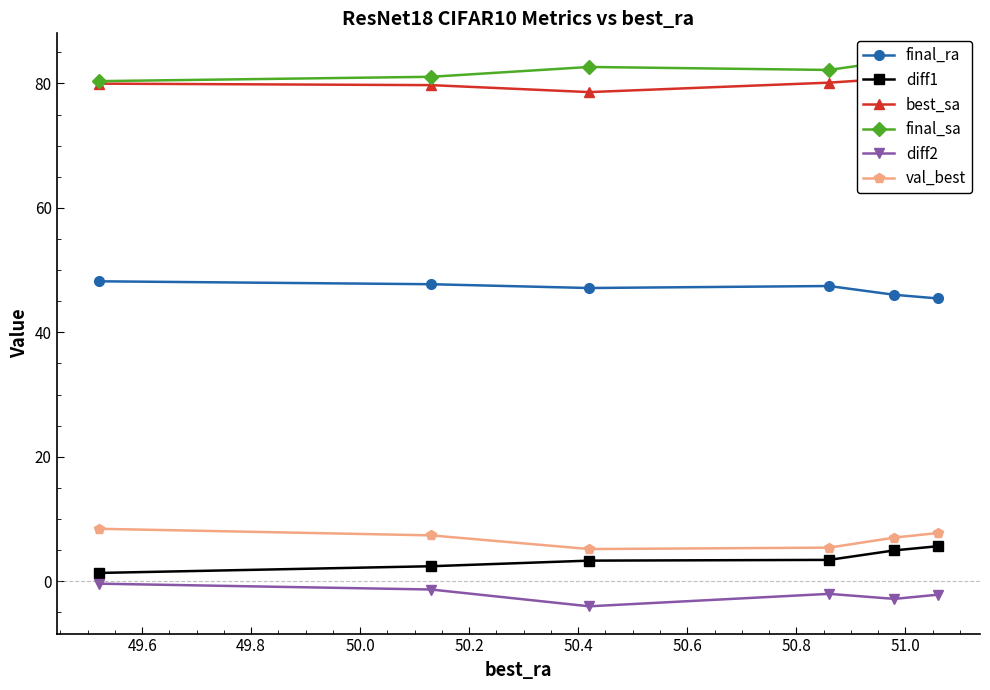

What is the highest value of the val_best series?

8.4